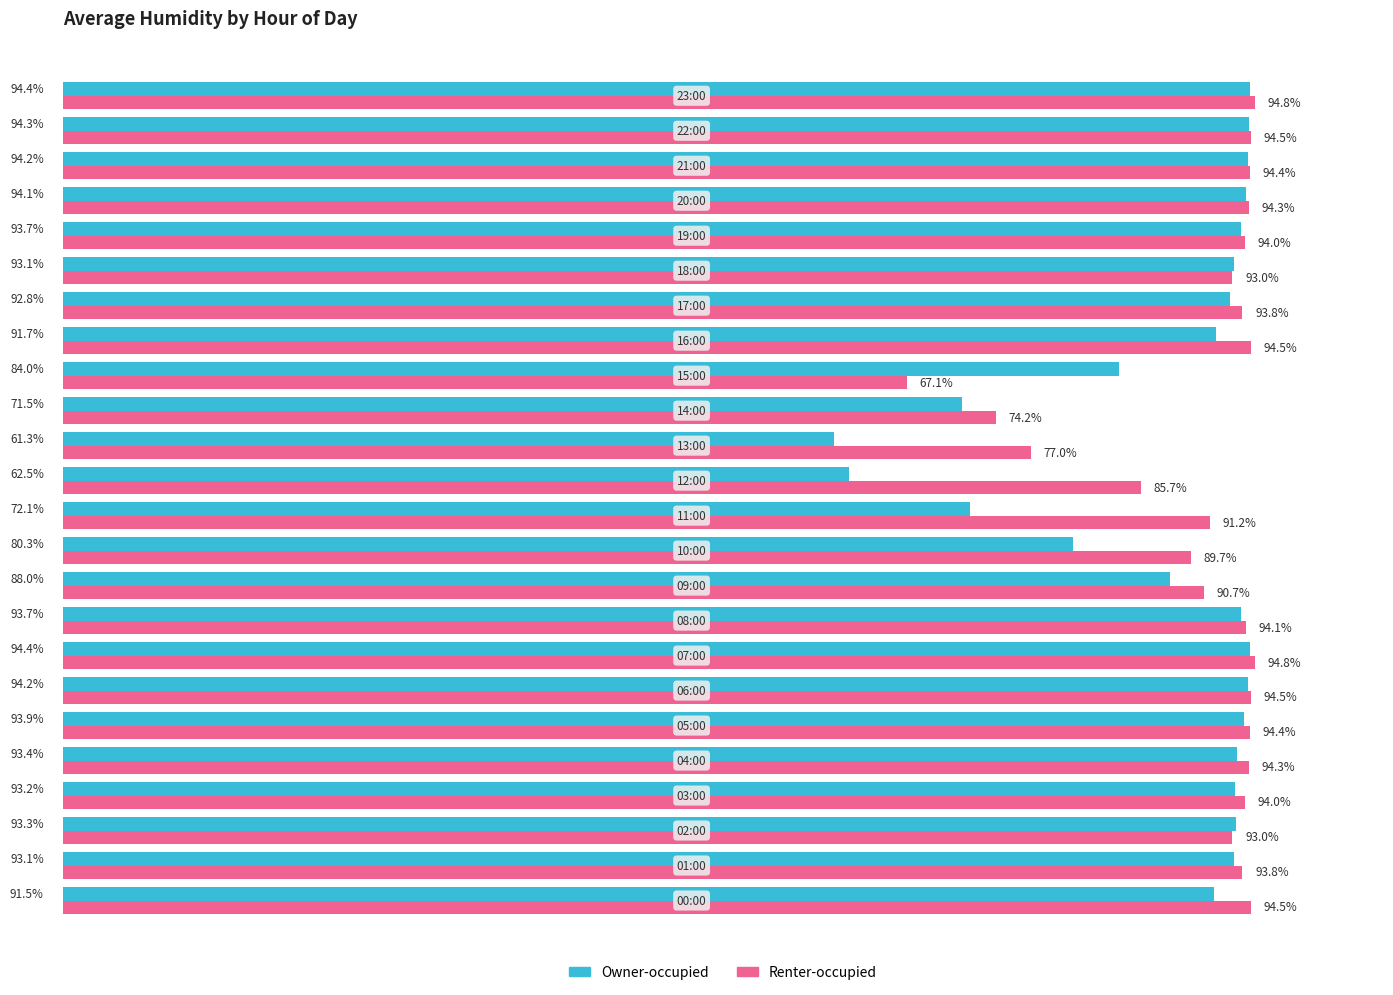

Which series has the widest spread of values?

Owner-occupied